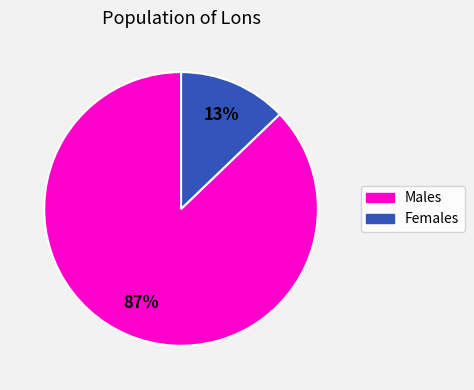

Is there any slice that represents more than half of the pie?

Yes